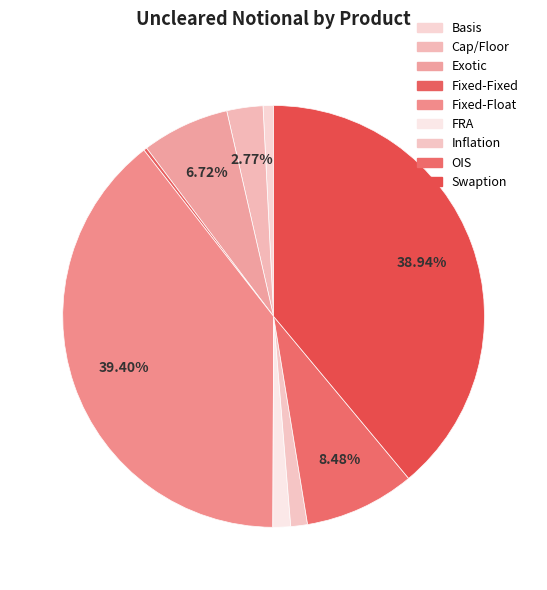

Rank the categories by value from lowest to highest.

Fixed-Fixed, Basis, Inflation, FRA, Cap/Floor, Exotic, OIS, Swaption, Fixed-Float